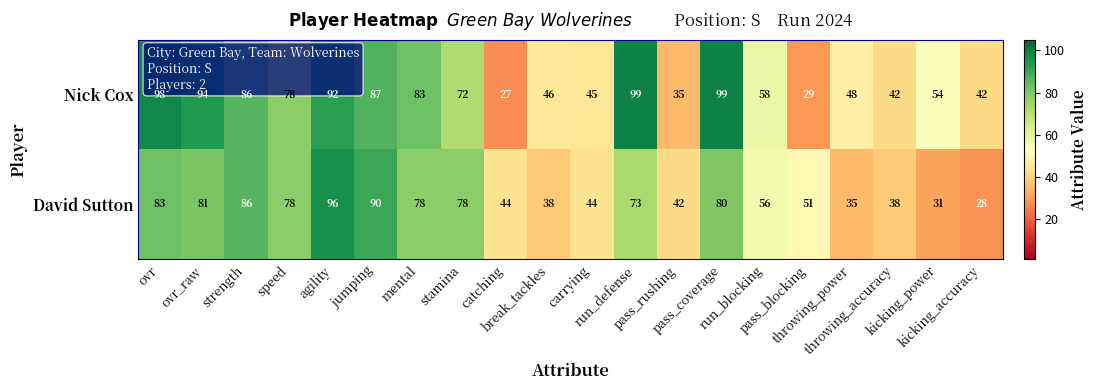

How many categories are shown in the chart?

20